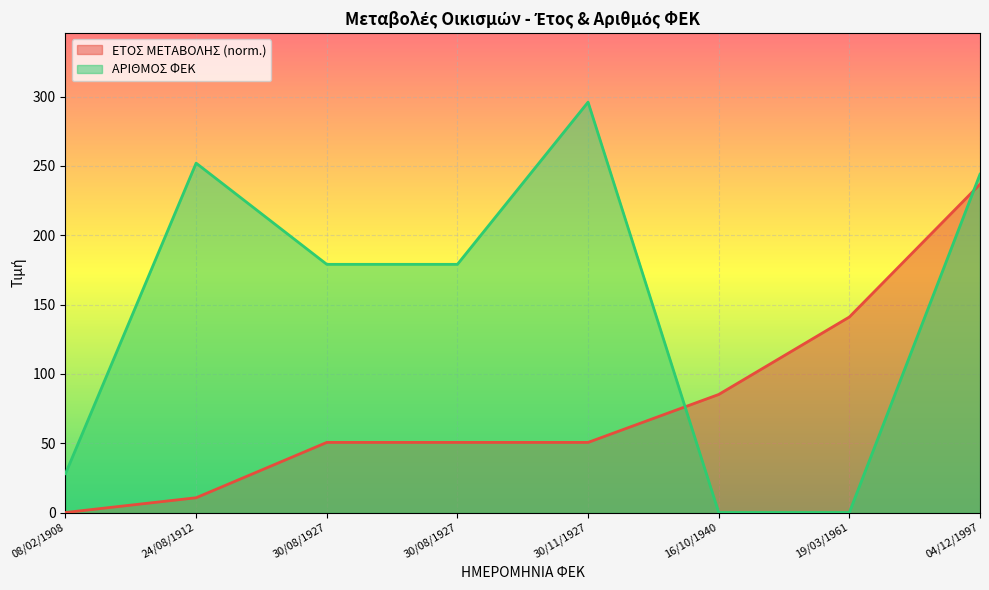

Does the chart display data point markers on the line(s)?

No